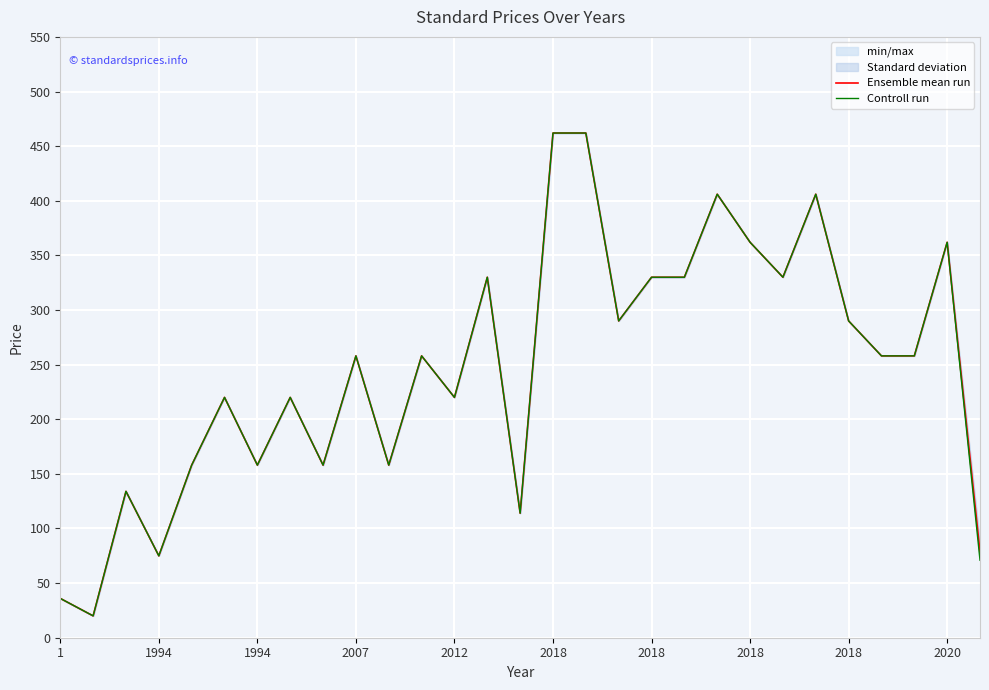

Does the chart display data point markers on the line(s)?

No